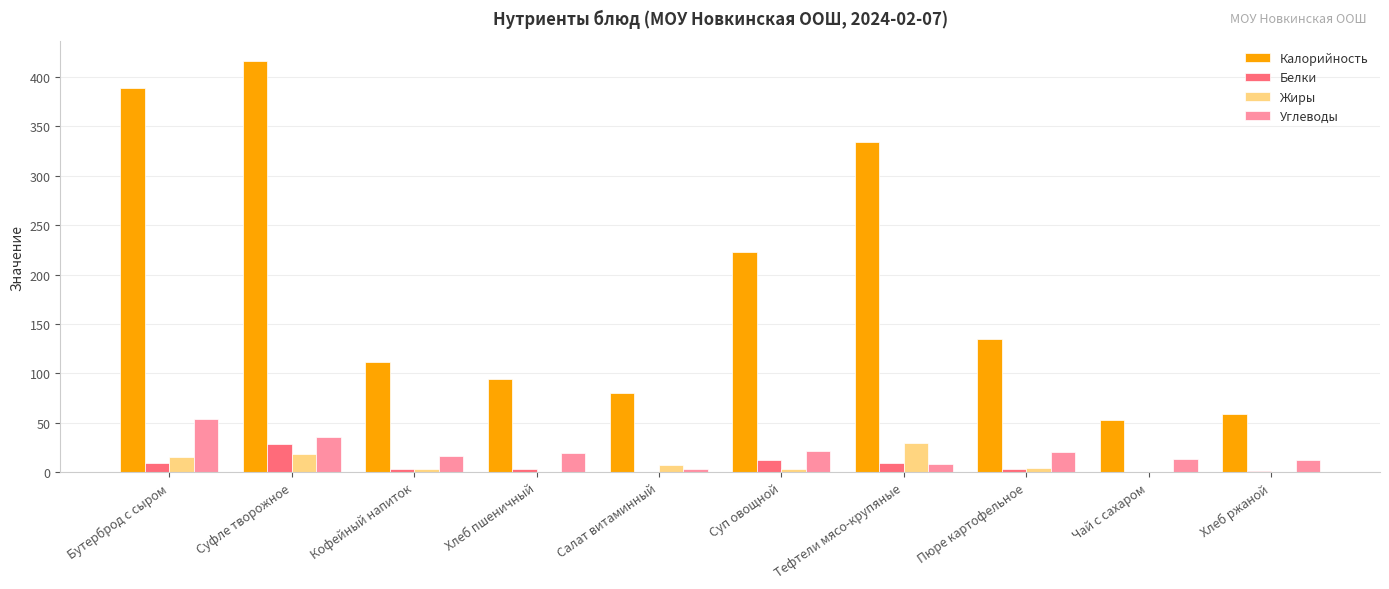

Count the number of data series in this chart.

4